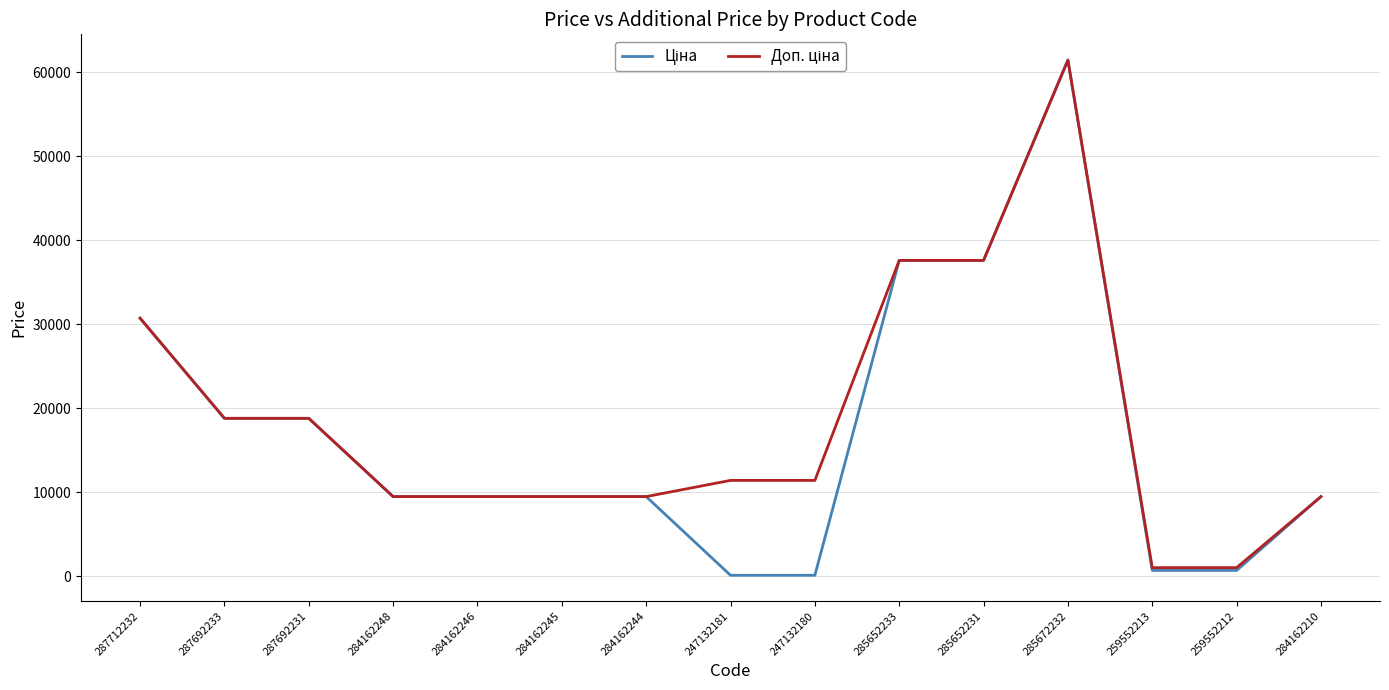

What is the maximum value shown in the chart?

61434.3